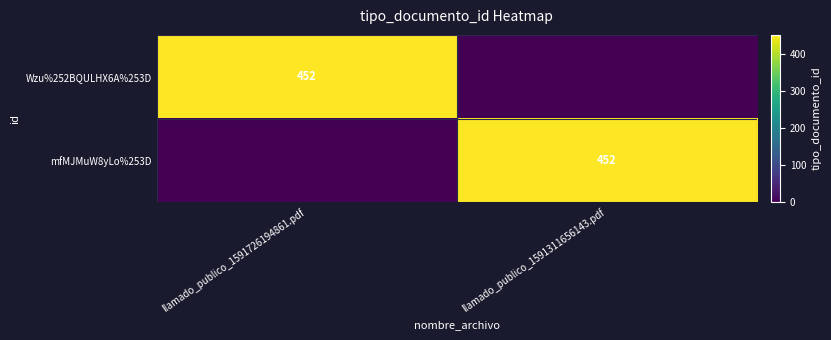

Which label corresponds to the largest value in the chart?

llamado_publico_1591726194861.pdf